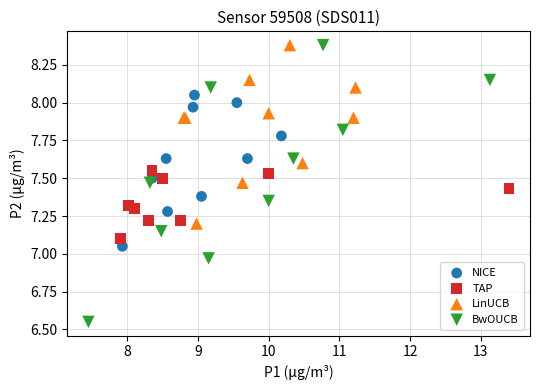

What are all the series names shown in the legend?

NICE, TAP, LinUCB, BwOUCB